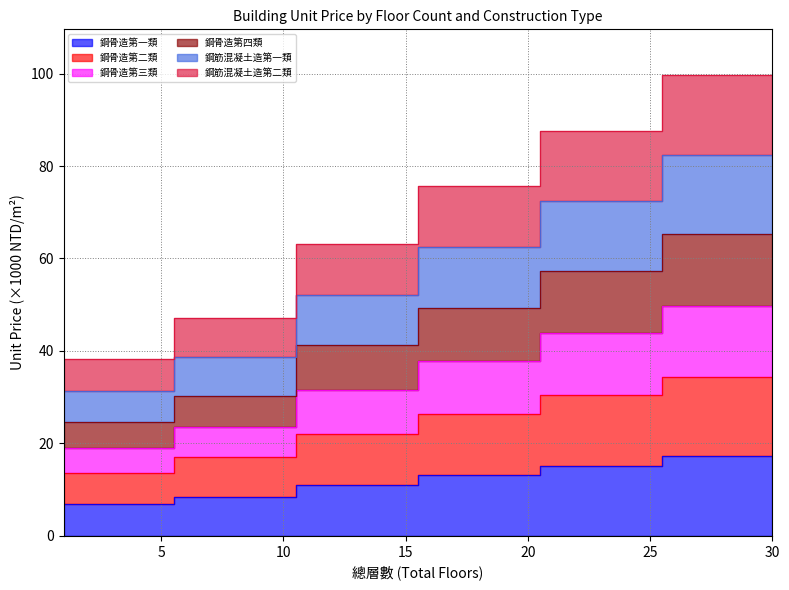

Count the number of data series in this chart.

6